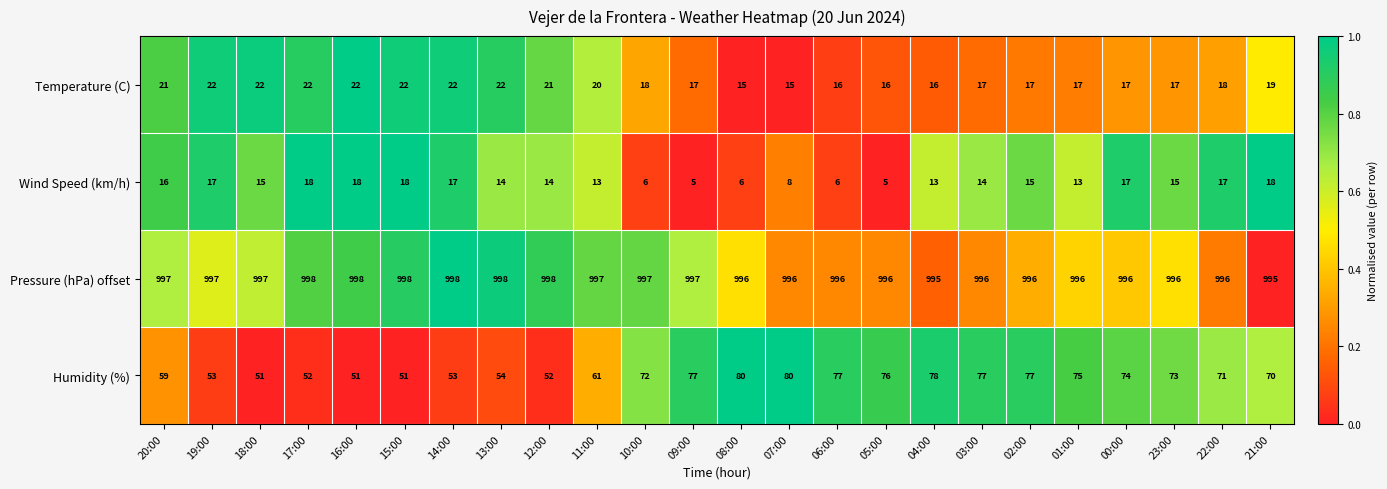

At which category is the sum across all series the highest?

02:00